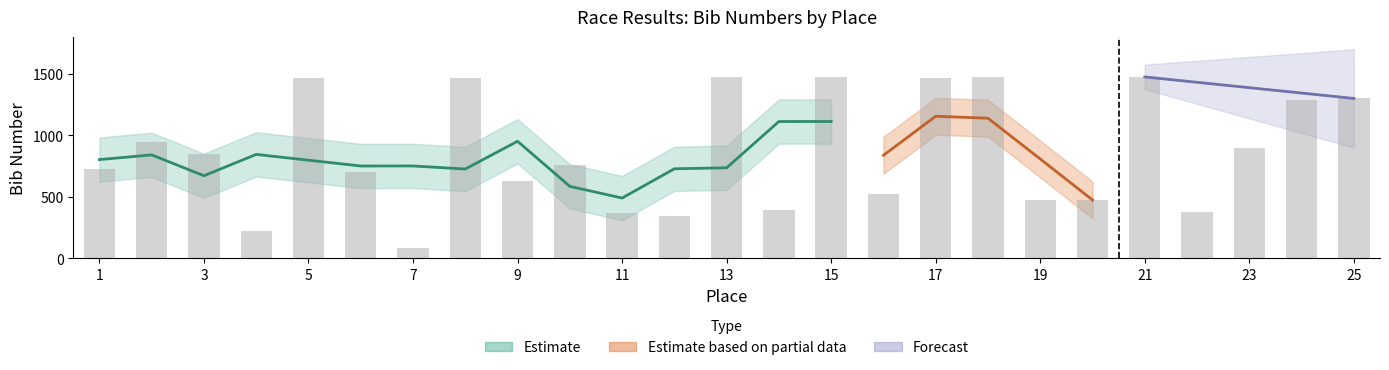

How many data points does each series have?

25